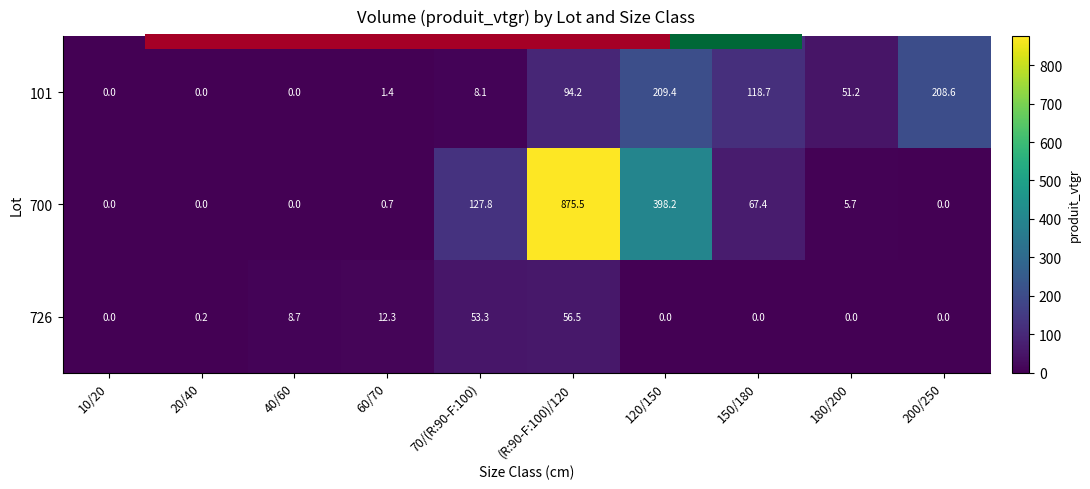

Which series has the largest range (max minus min)?

700